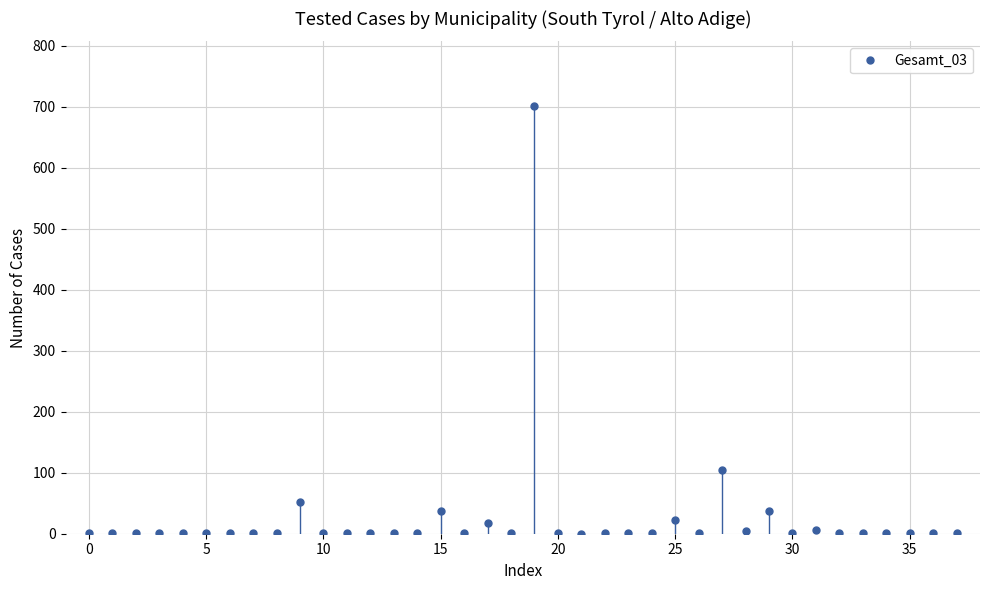

What is the change in value from 8 to 21?

-1